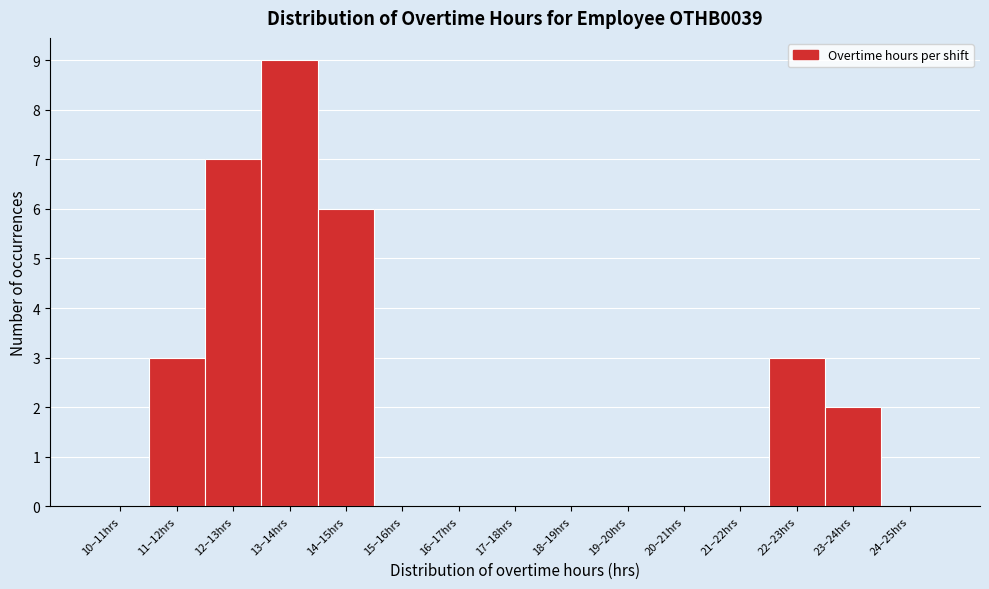

Reading left to right, extract all data points from this chart.

10–11hrs=0	11–12hrs=3	12–13hrs=7	13–14hrs=9	14–15hrs=6	15–16hrs=0	16–17hrs=0	17–18hrs=0	18–19hrs=0	19–20hrs=0	20–21hrs=0	21–22hrs=0	22–23hrs=3	23–24hrs=2	24–25hrs=0